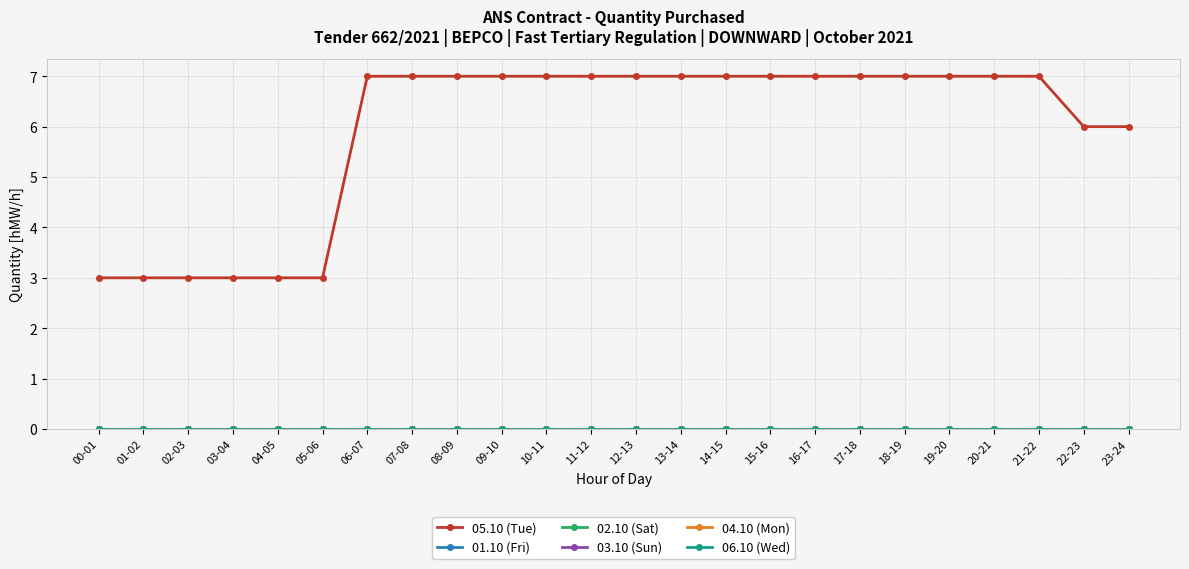

Does the chart have visible grid lines?

Yes